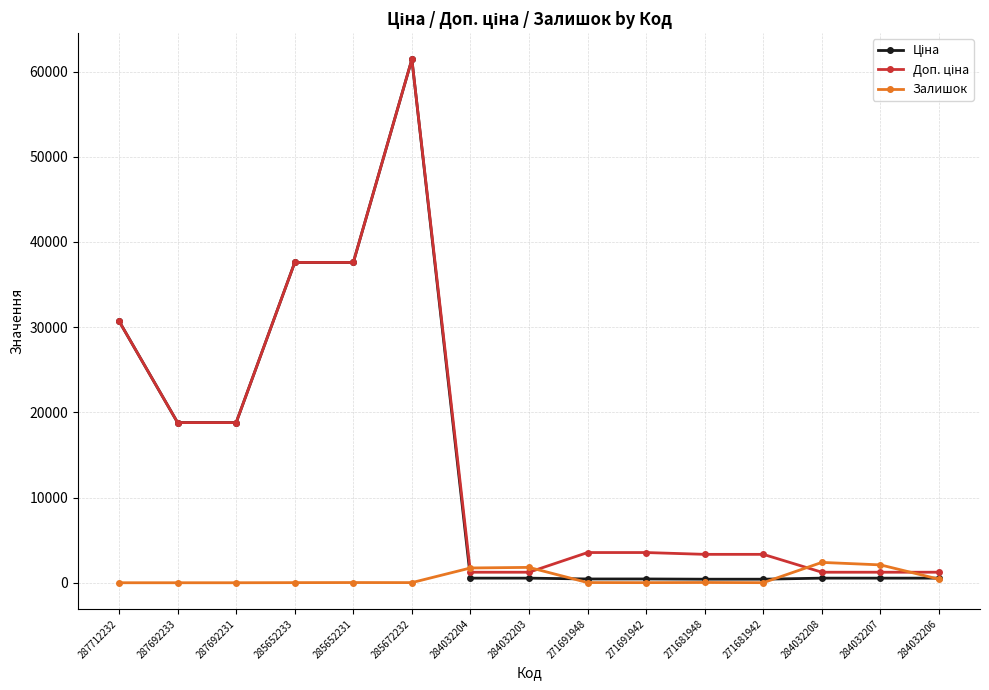

How many categories are shown in the chart?

15